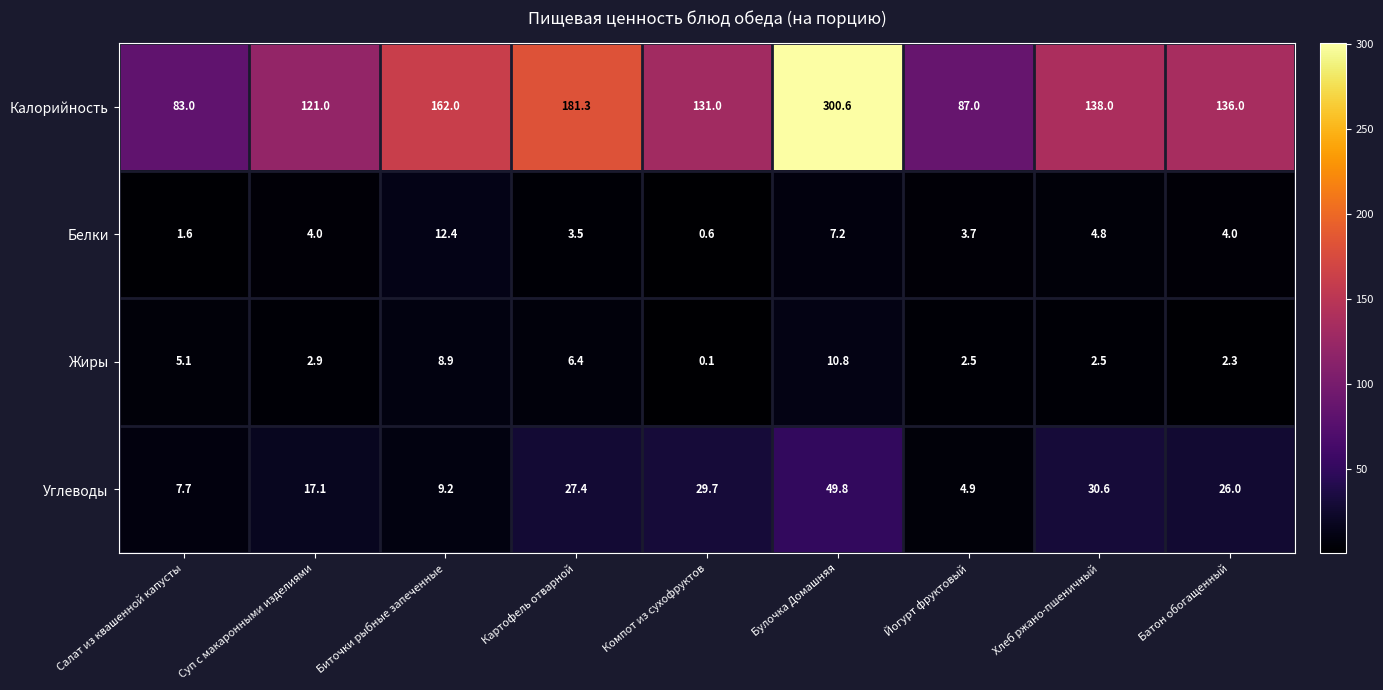

The Белки series shows 7.4 at Хлеб ржано-пшеничный. True or false?

False